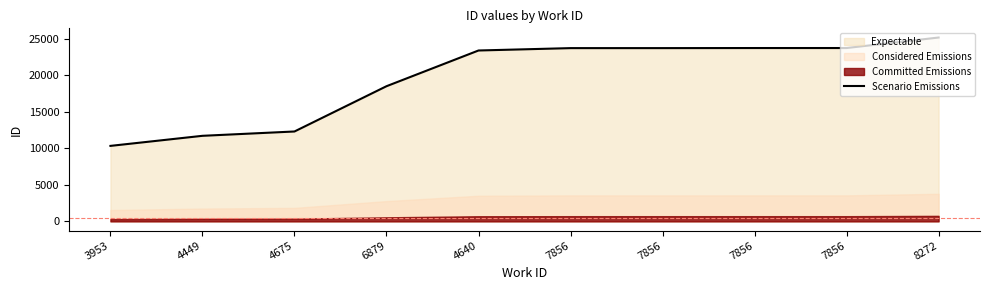

What is the sum of the values at 4675 and 6879?

30813